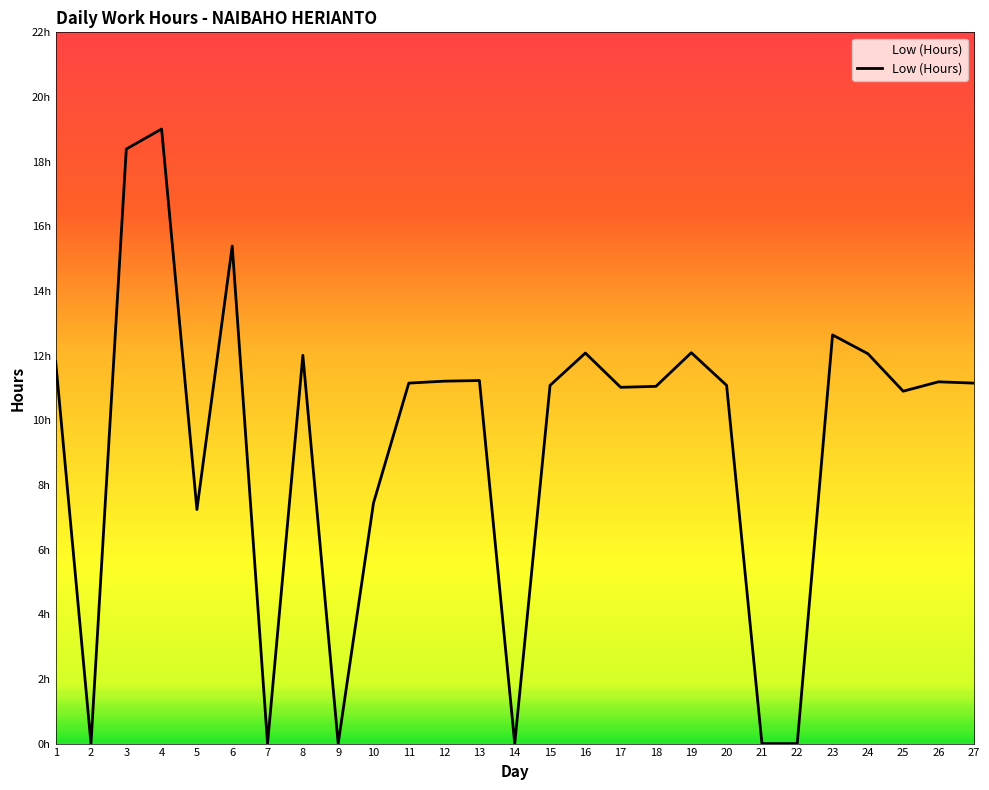

Does the chart have visible grid lines?

No